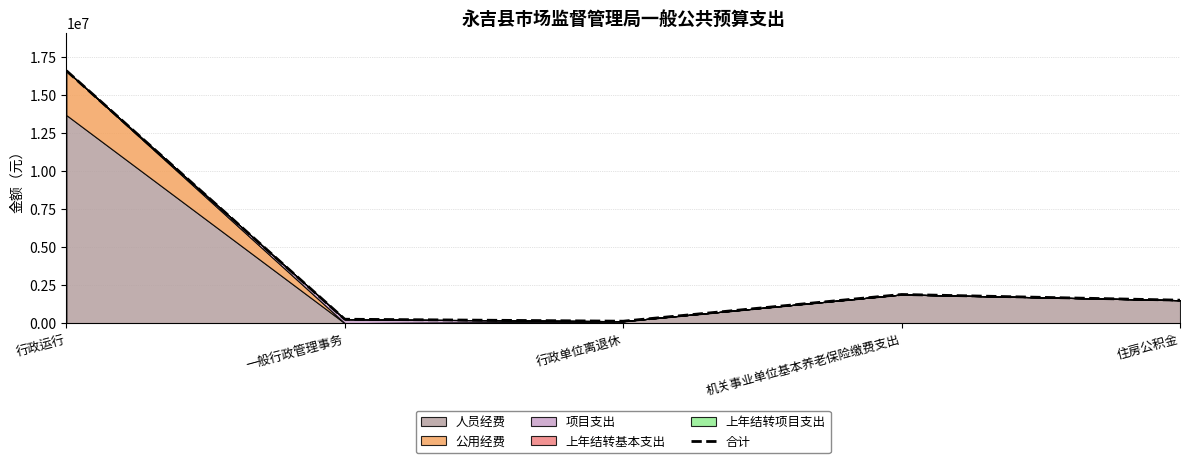

At which category does the chart reach its minimum across all series?

行政单位离退休